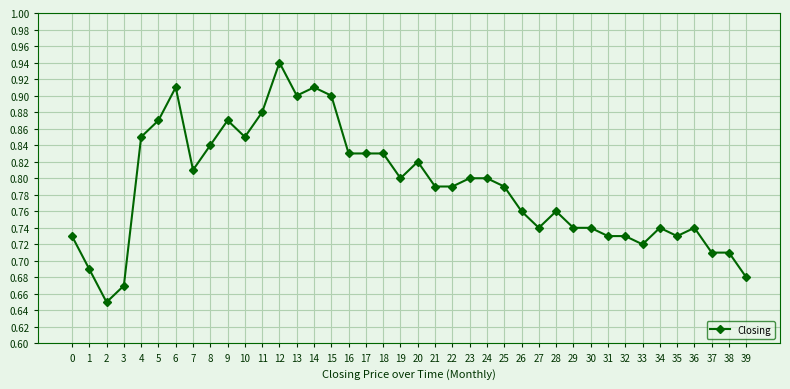

What is the sum of all values?

31.6